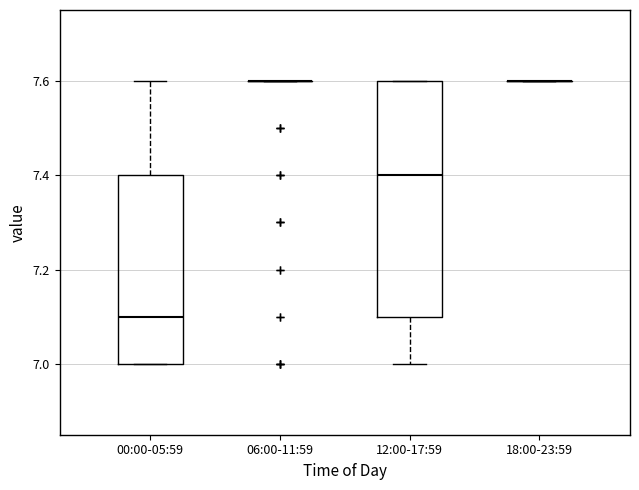

Reading left to right, transcribe this box plot: for each box, give where its median line is, the range the box spans, and where its two whiskers end, as read against the y-axis. The values are not printed on the chart, so give them approximately, as read against the axis.

00:00-05:59: median 7.1, box 7.0 to 7.4, whiskers 7.0 to 7.6
06:00-11:59: box collapsed to a line at 7.6, whiskers 7.6 to 7.6
12:00-17:59: median 7.4, box 7.1 to 7.6, whiskers 7.0 to 7.6
18:00-23:59: box collapsed to a line at 7.6, whiskers 7.6 to 7.6